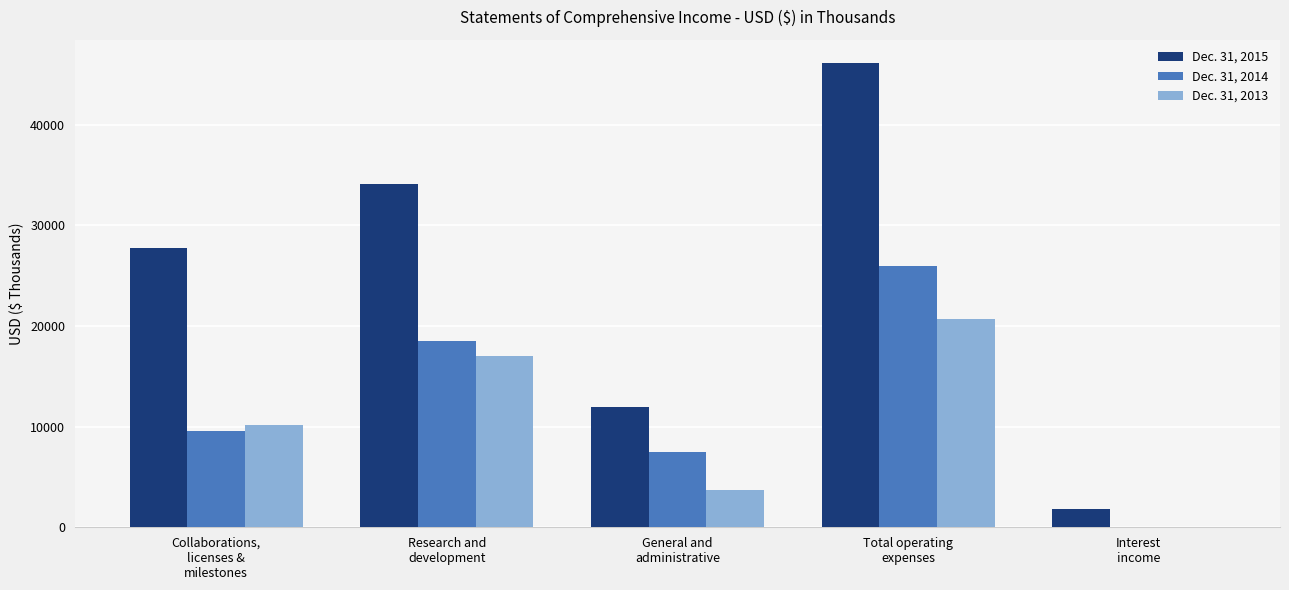

What is the average value of the Dec. 31, 2014 series?

12301